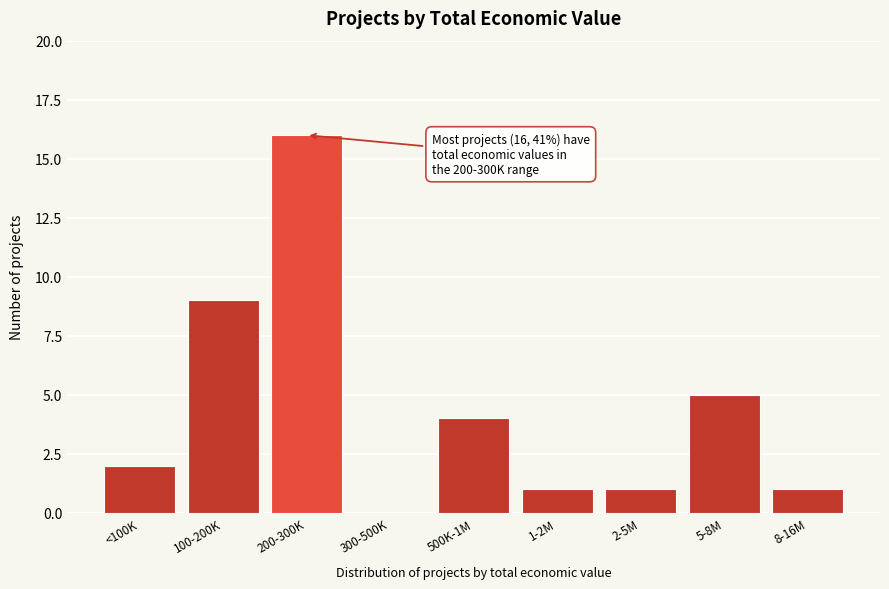

Reading left to right, transcribe all the data shown in this chart.

<100K=2	100-200K=9	200-300K=16	300-500K=0	500K-1M=4	1-2M=1	2-5M=1	5-8M=5	8-16M=1